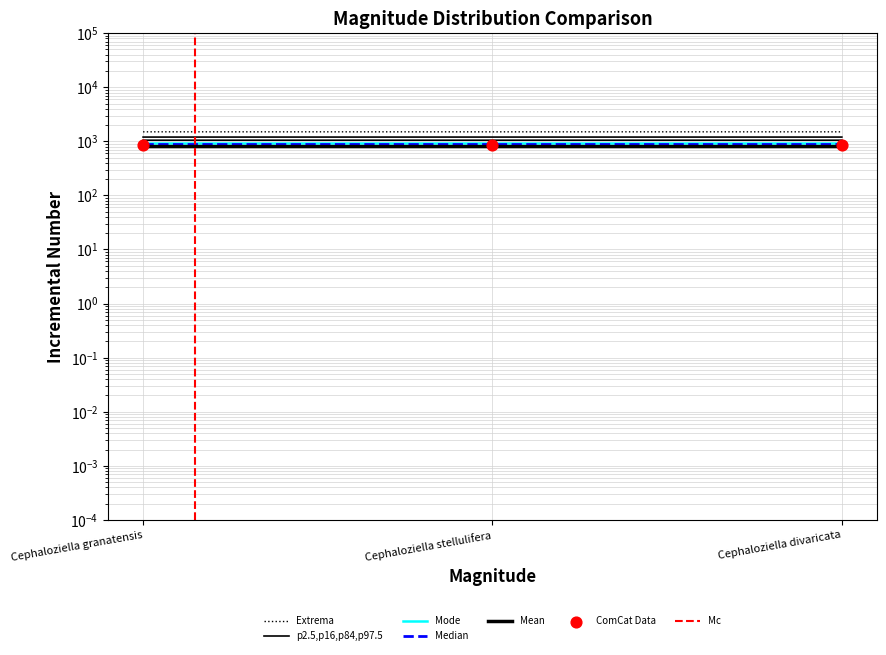

Approximately how many times larger is the value at Cephaloziella divaricata compared to Cephaloziella stellulifera?

1.0